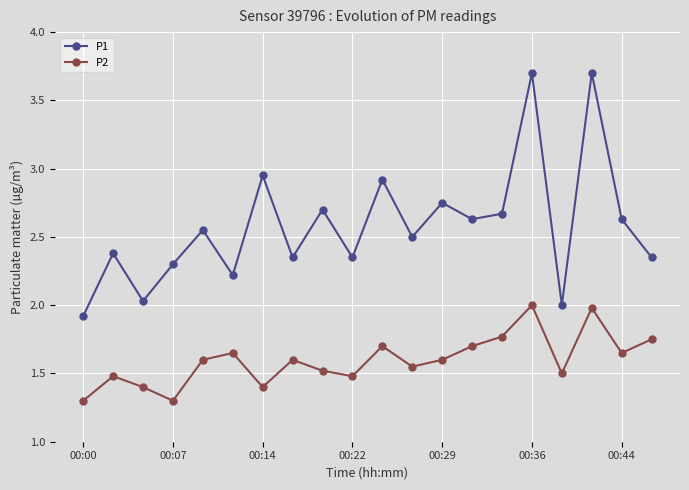

What is the maximum value for P1?

3.7